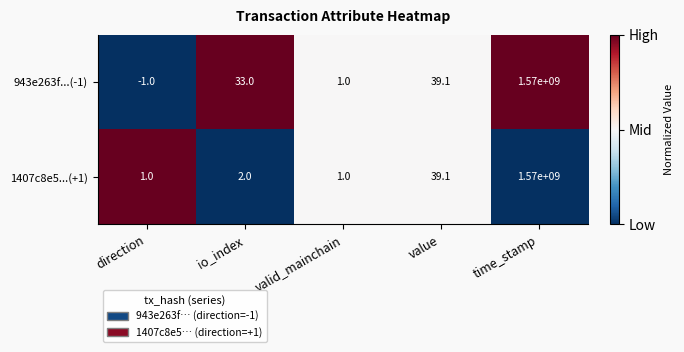

List the series in order of their overall mean, highest first.

943e263f...(-1), 1407c8e5...(+1)